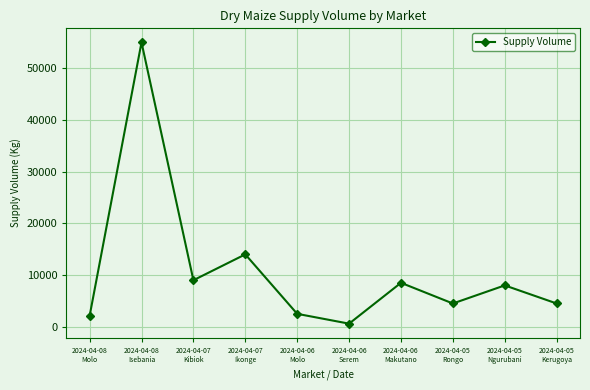

What is the smallest value displayed?

600